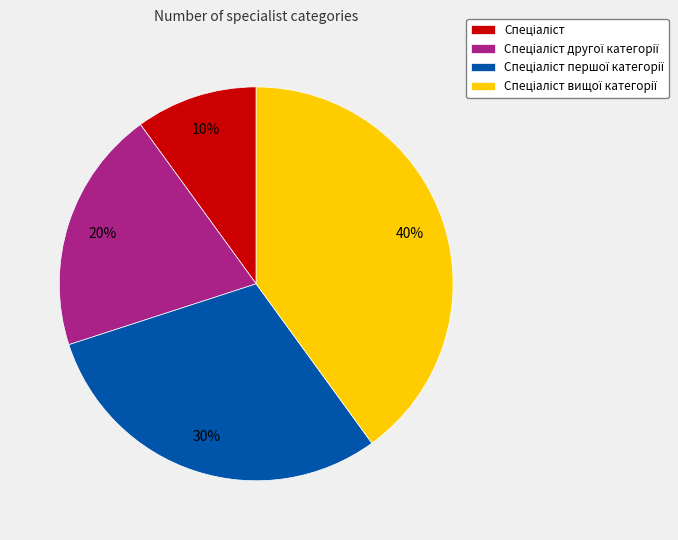

To the nearest percent, what is the difference between the largest and smallest slice percentages?

30%